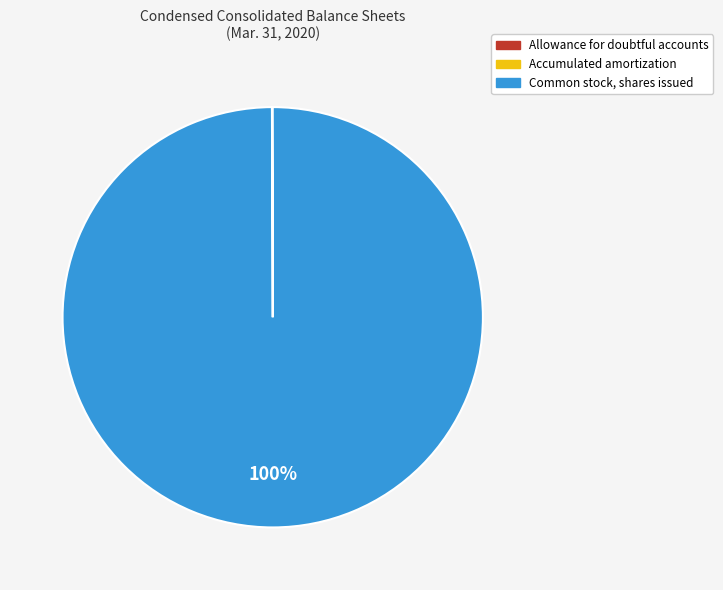

Is Common stock, shares issued the majority of the pie?

Yes